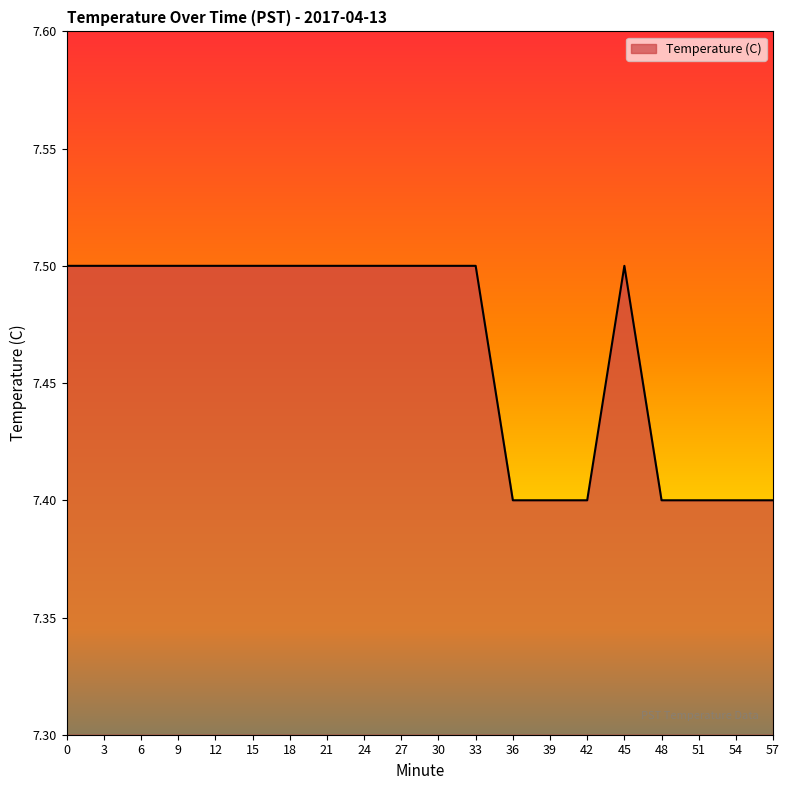

The chart shows a value of 2.3 at 51. True or false?

False